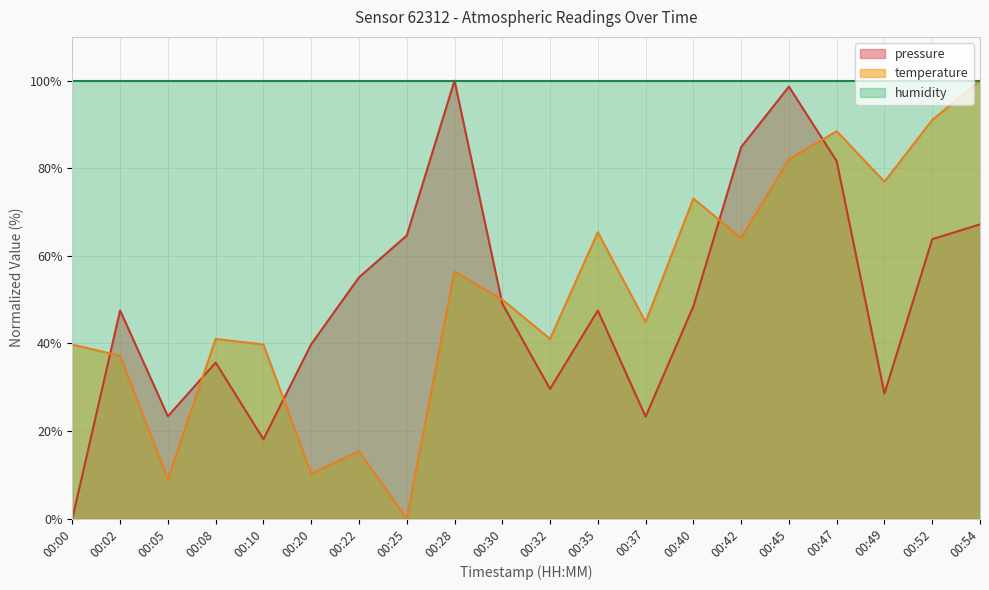

Read the temperature value at 00:28.

56.4